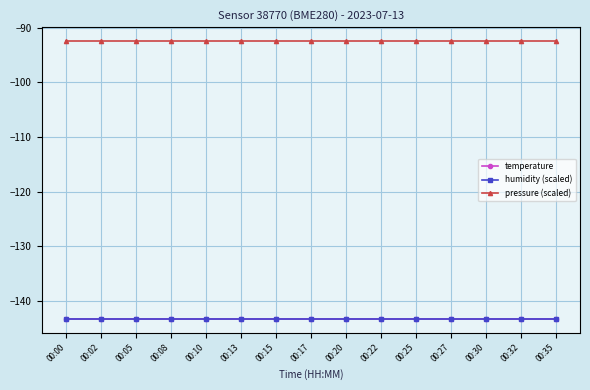

True or false: temperature and pressure (scaled) cross at least once.

False